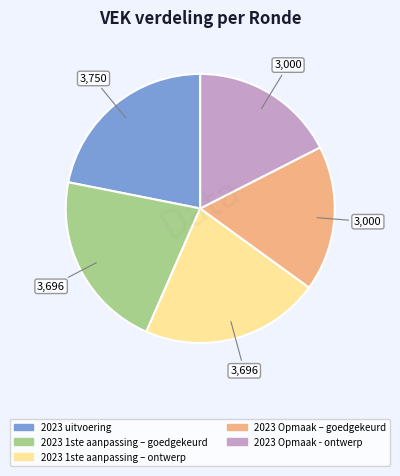

Is the sum of 2023 1ste aanpassing – ontwerp and 2023 Opmaak - ontwerp greater than half?

No